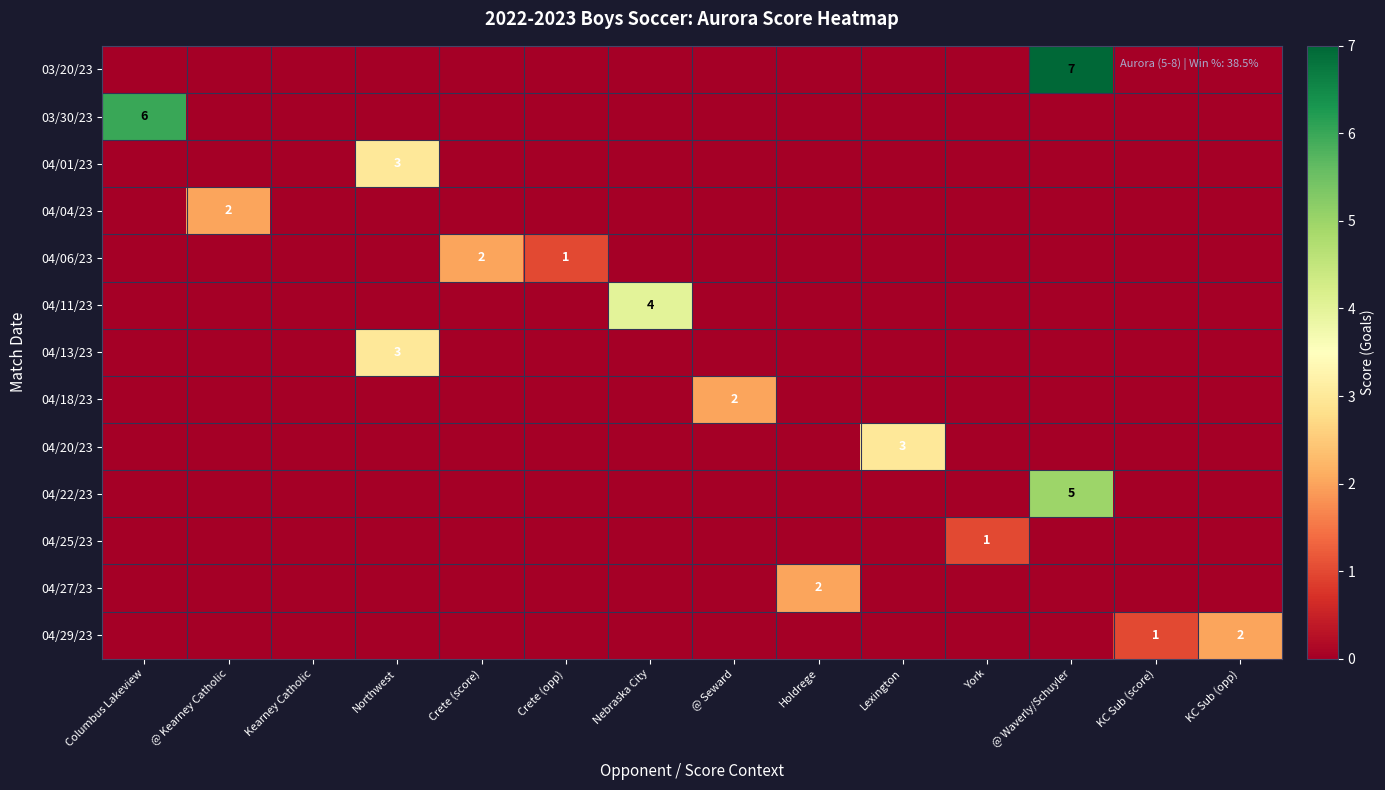

How many categories are shown in the chart?

14